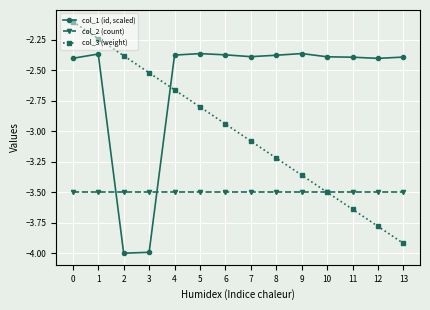

What is the sum of the col_2 (count) values at 13 and 11?

-7.0